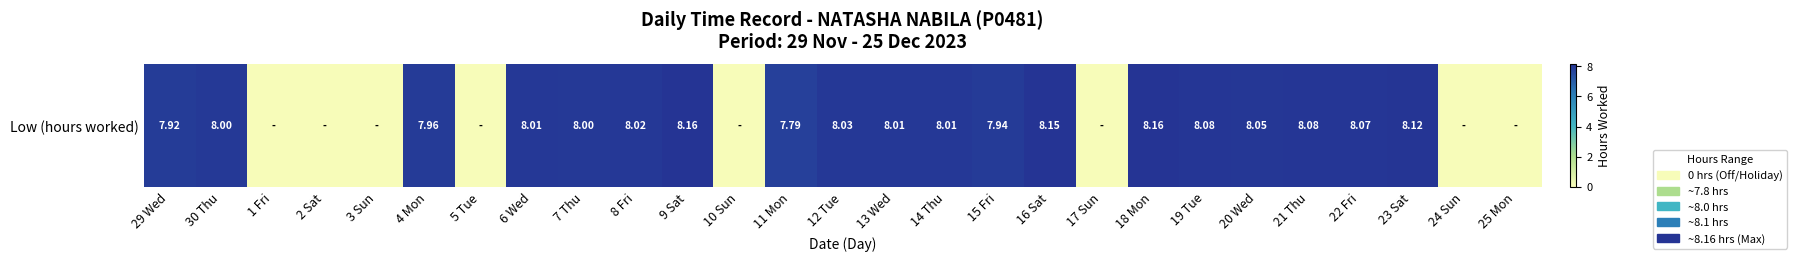

Reading left to right, what are all the values shown in this chart?

7.9	8.0	0.0	0.0	0.0	8.0	0.0	8.0	8.0	8.0	8.2	0.0	7.8	8.0	8.0	8.0	7.9	8.2	0.0	8.2	8.1	8.1	8.1	8.1	8.1	0.0	0.0